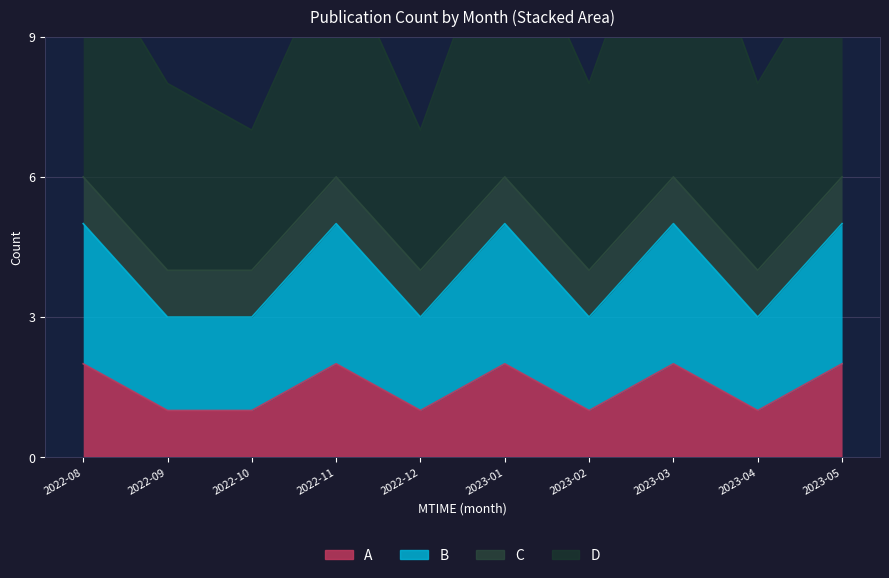

True or false: A and B intersect in this chart.

False